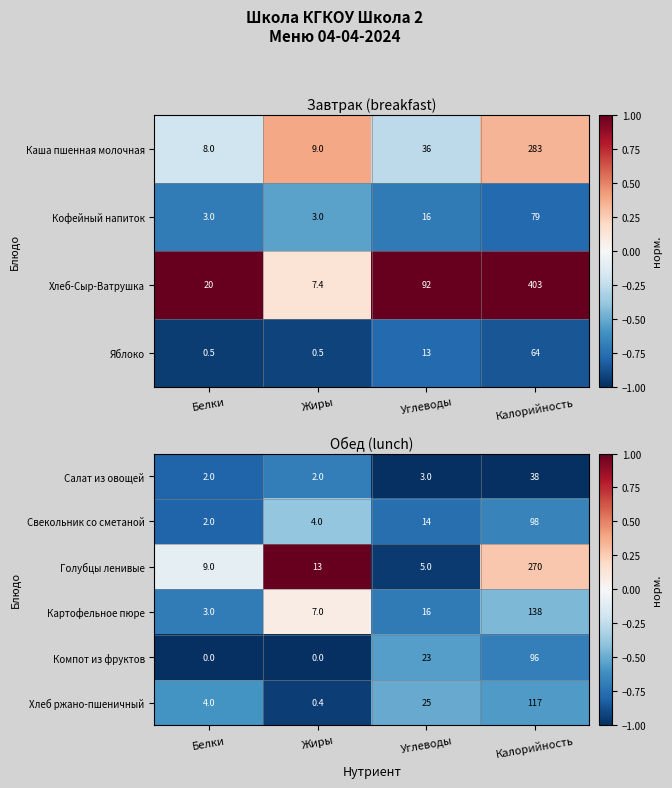

What is the maximum value for Салат из овощей?

38.0